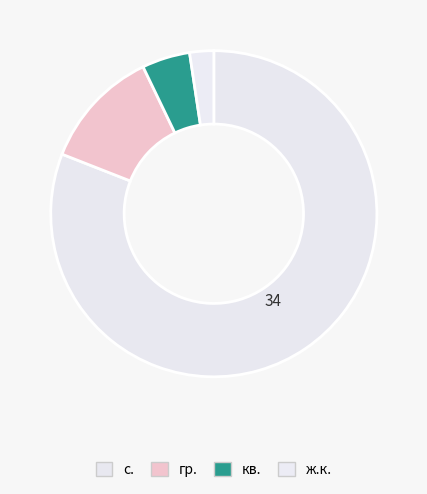

Count the number of slices in the pie.

4